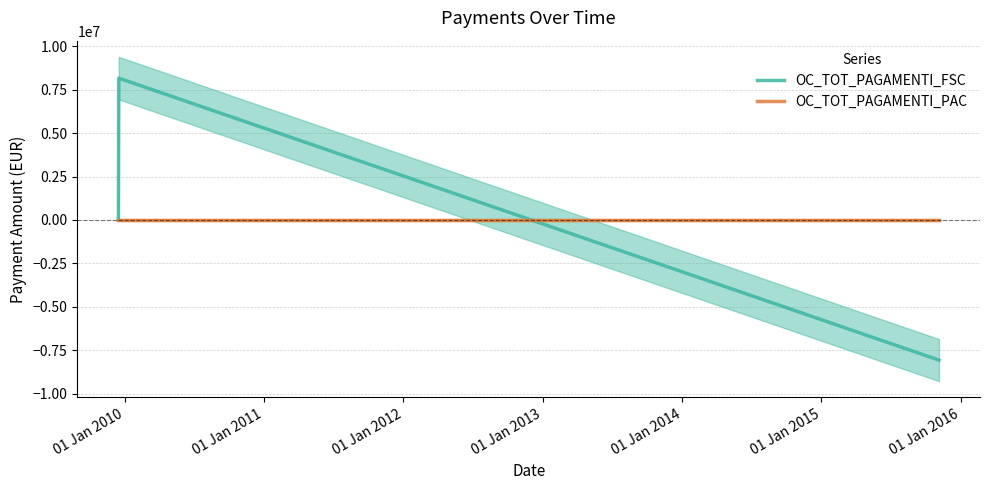

Which series has the largest total across all categories?

OC_TOT_PAGAMENTI_FSC